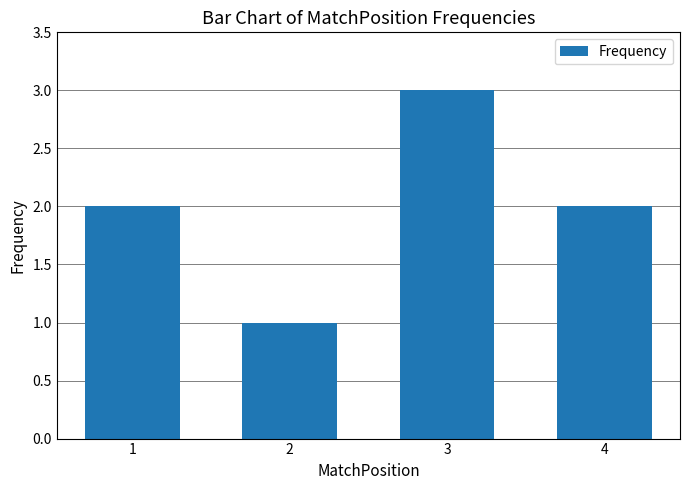

What is the difference between the maximum and second lowest values?

1